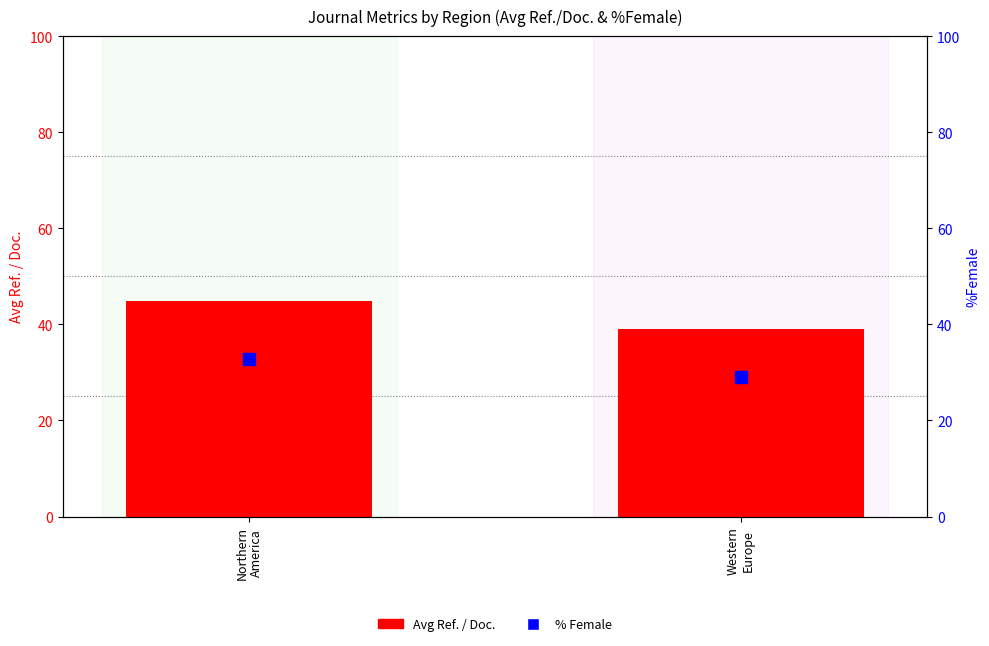

Are the bars grouped side by side (vs. stacked)?

Yes